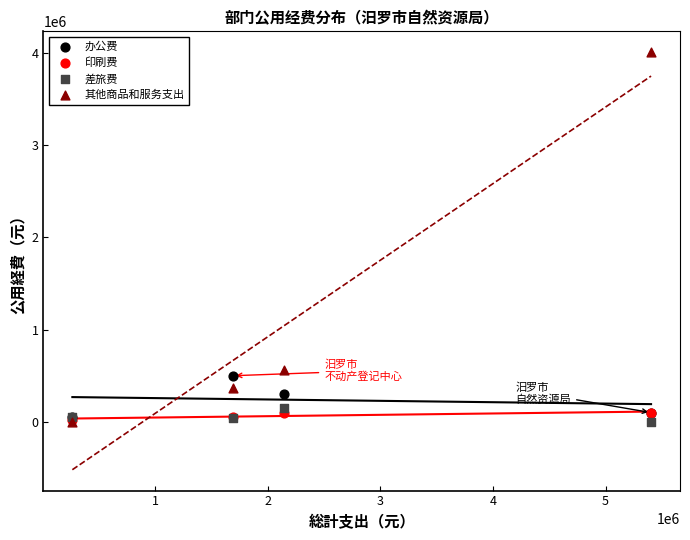

In the 其他商品和服务支出 series, what Y value is closest to 2002970?

562600